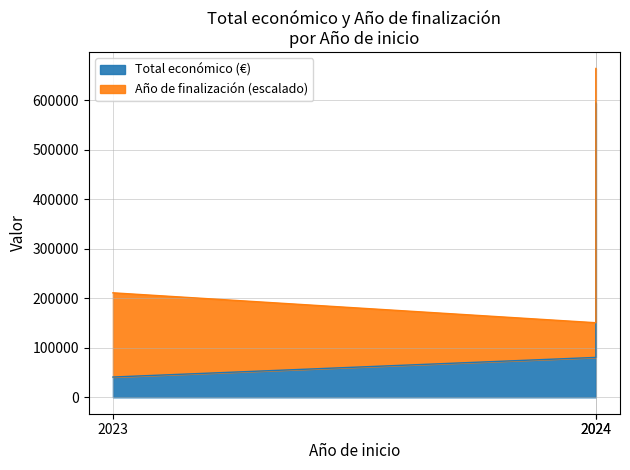

What is the change in value from 2023 to 2024?

+513217